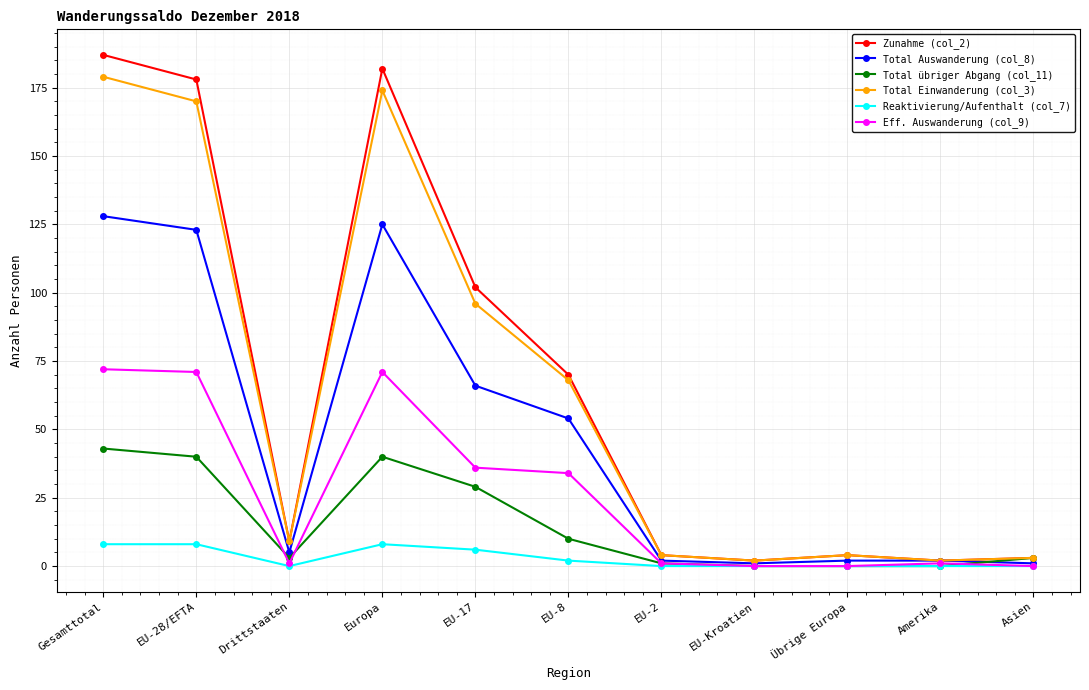

List the series in order of their peak value, highest first.

Zunahme (col_2), Total Einwanderung (col_3), Total Auswanderung (col_8), Eff. Auswanderung (col_9), Total übriger Abgang (col_11), Reaktivierung/Aufenthalt (col_7)